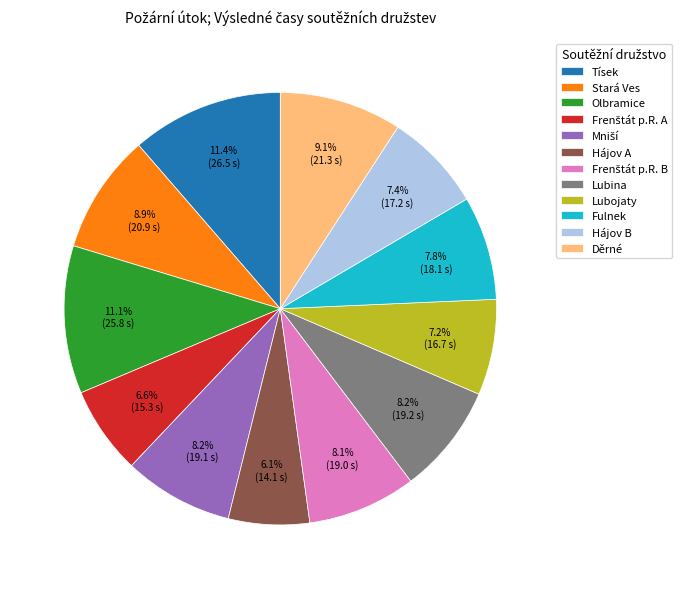

Is it true that Tísek is 11% of the pie?

True